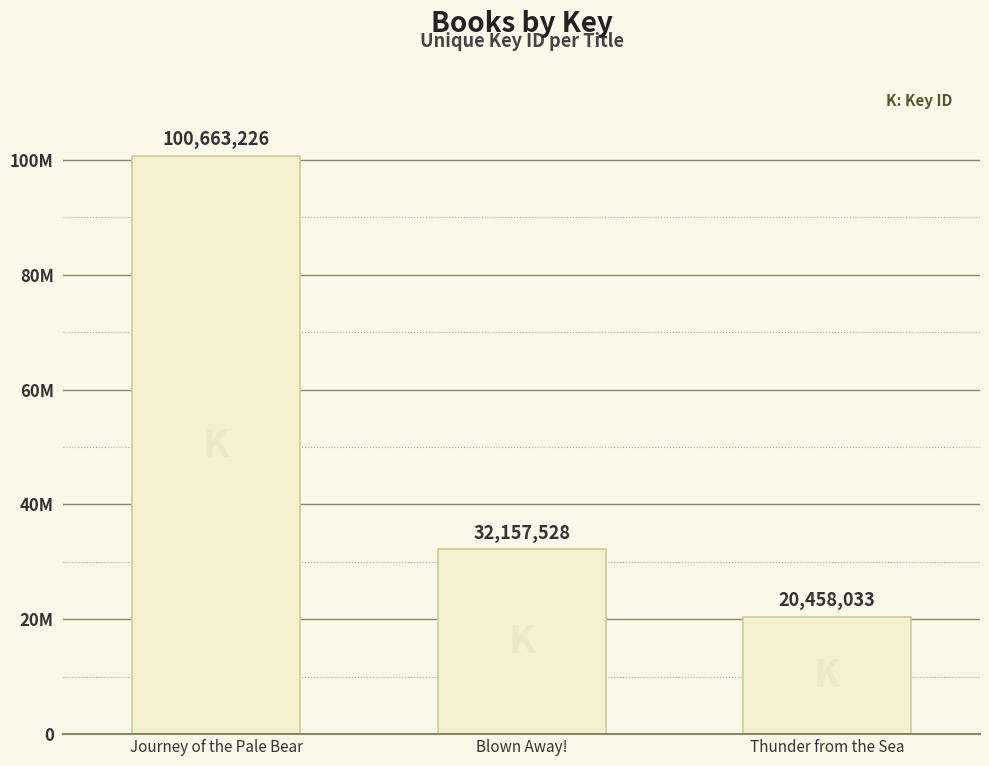

What is the label of the 3rd bar from the right?

Journey of the Pale Bear